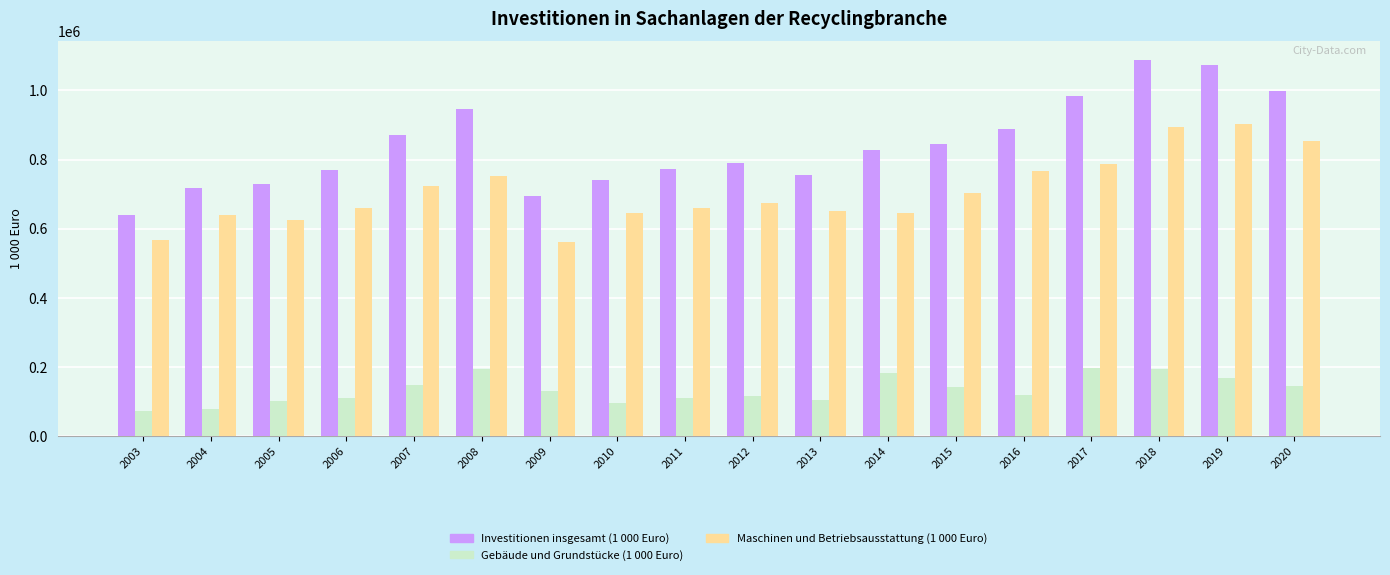

Which series has the widest spread of values?

Investitionen insgesamt (1 000 Euro)